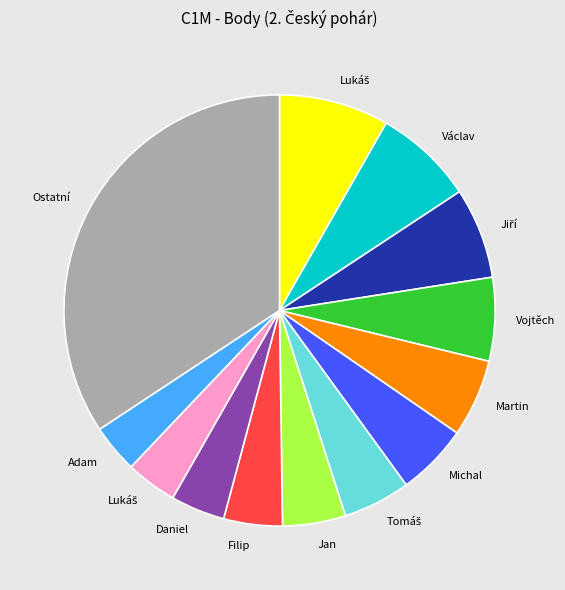

Is there a majority slice in this chart?

No